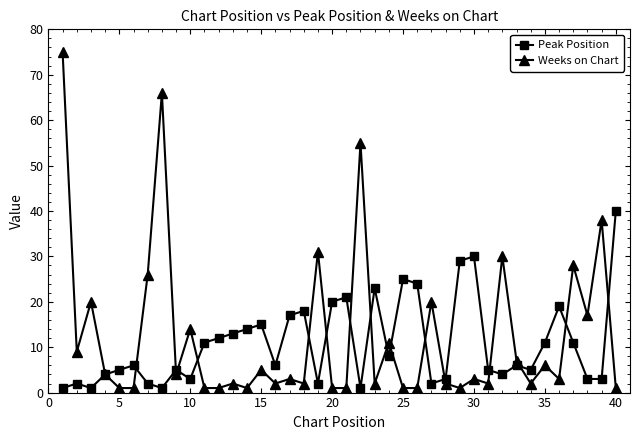

At how many categories does at least one series exceed 42?

3